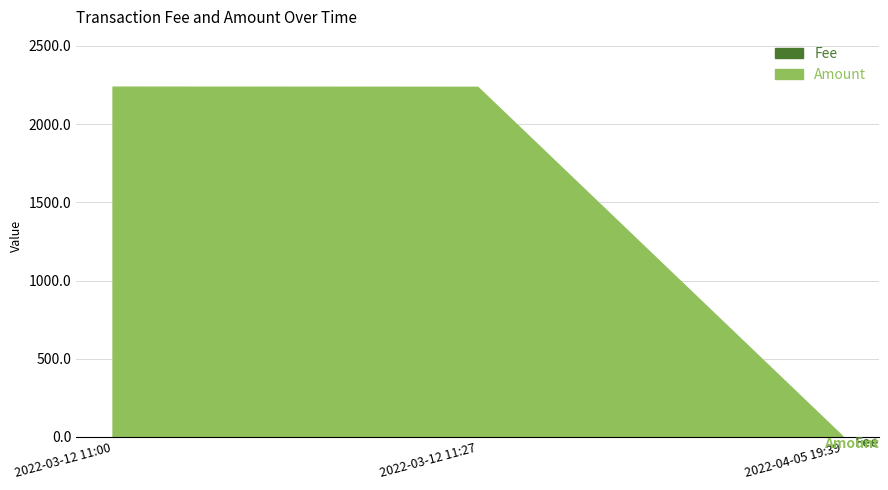

Which has a higher value, 2022-04-05 19:39 or 2022-03-12 11:00?

2022-03-12 11:00